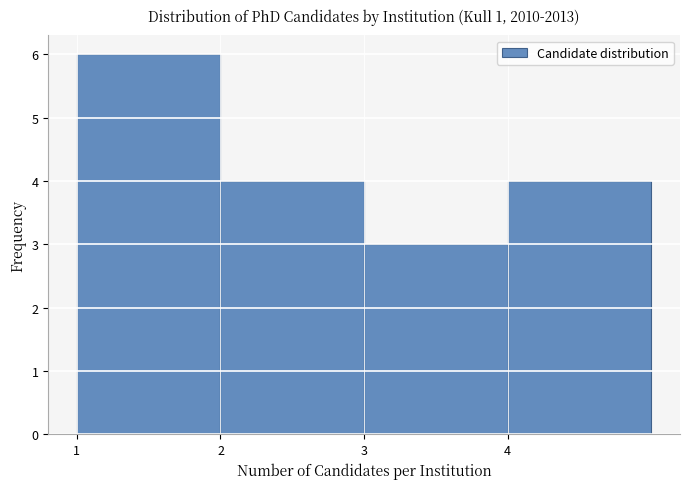

Reading left to right, list every bar in this chart as the range it spans on the x-axis followed by its height. The values are not printed on the chart, so give them approximately, as read against the axis.

1 to 2: 6
2 to 3: 4
3 to 4: 3
4 to 5: 4